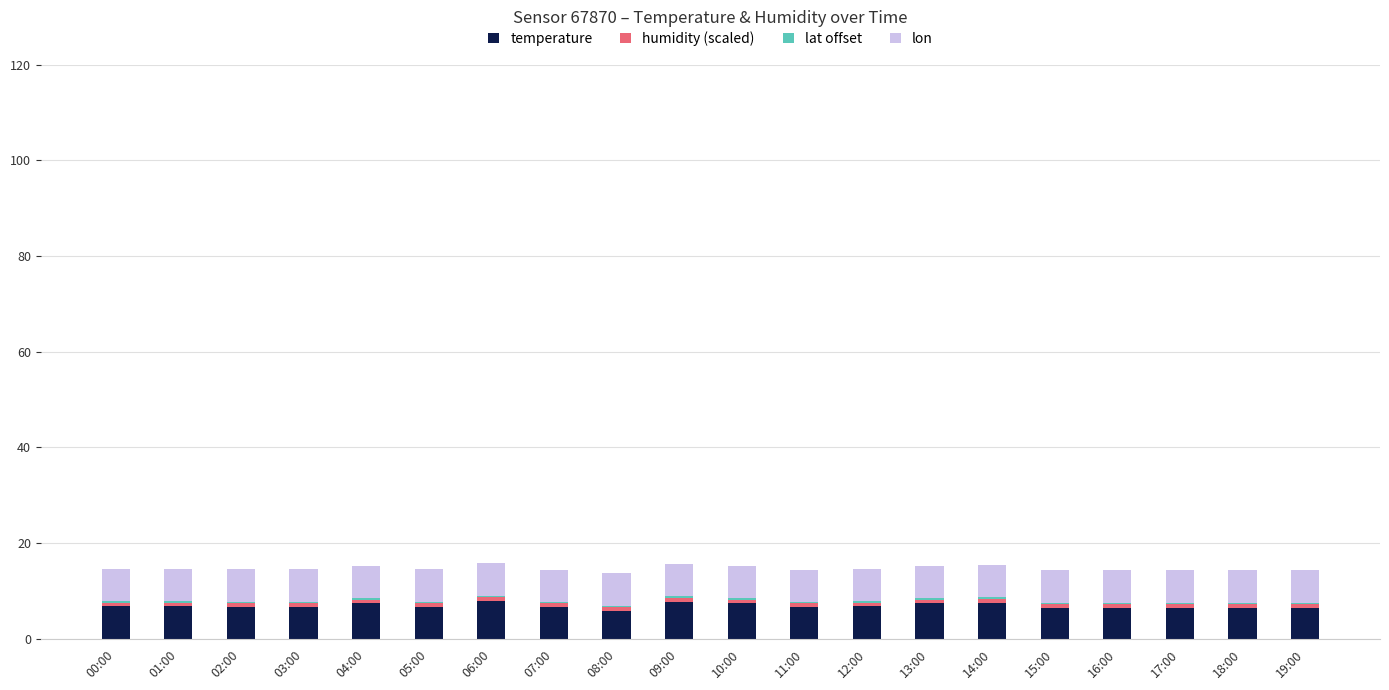

Does the chart contain stacked bars?

Yes